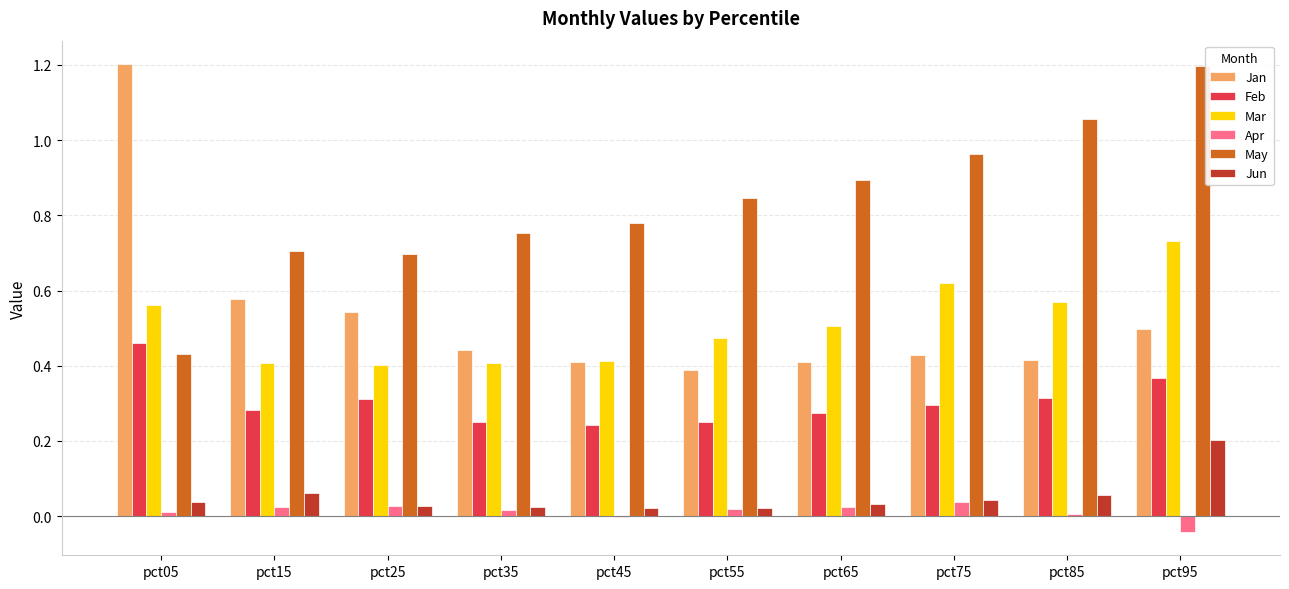

What is the sum of all Jan values?

5.3